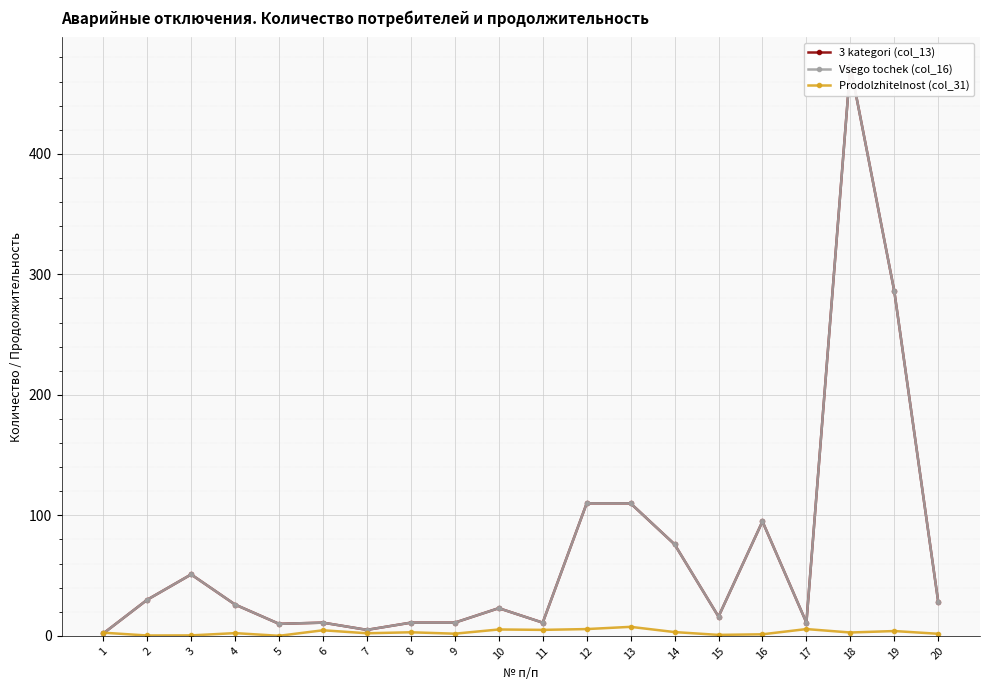

At which label does Prodolzhitelnost (col_31) reach its minimum?

5